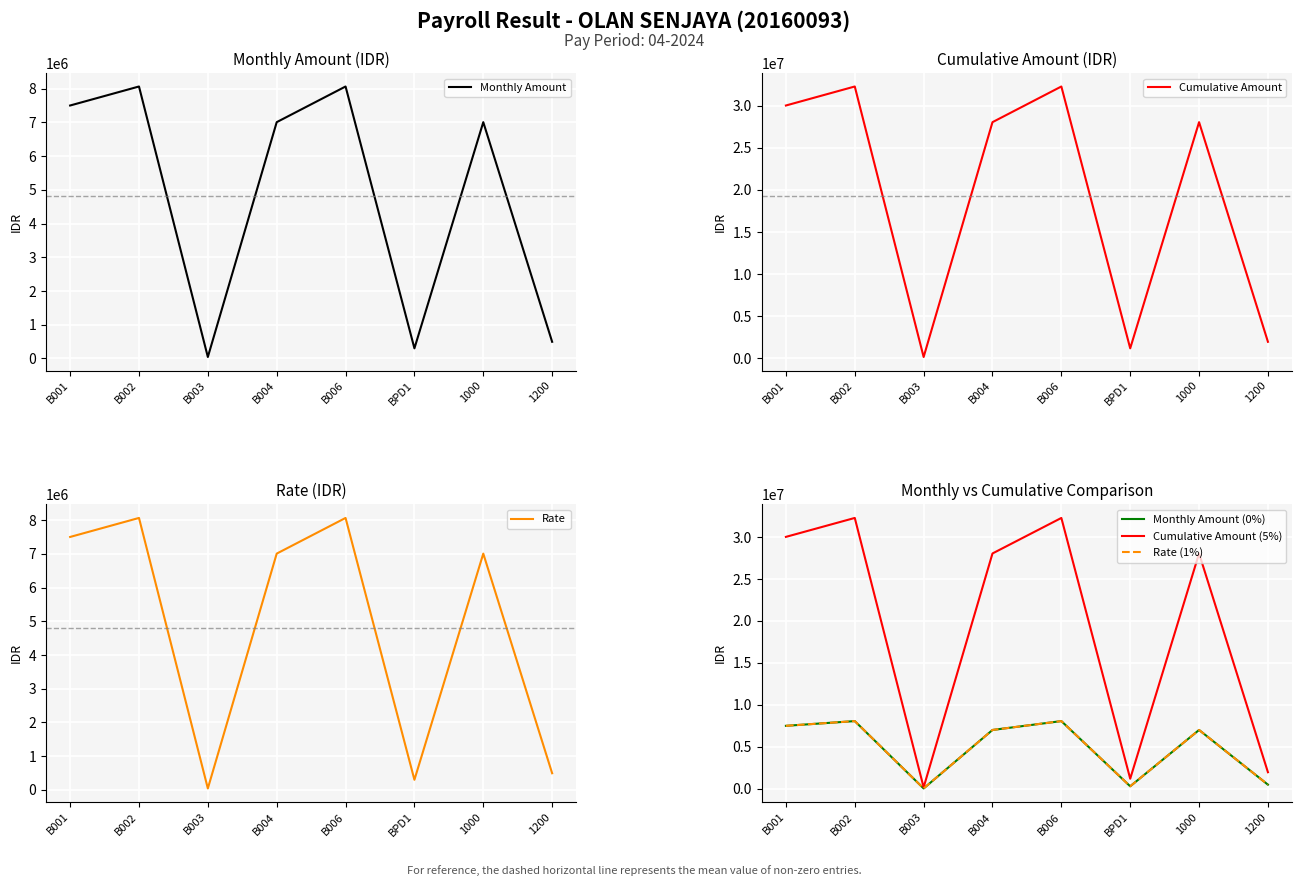

Reading left to right, extract all data points from this chart.

Monthly Amount: 7504000	8068000	43375	7010000	8068000	300160	7010000	494000
Cumulative Amount: 30016000	32272000	173500	28040000	32272000	1200640	28040000	1976000
Rate: 7504000	8068000	43375	7010000	8068000	300160	7010000	494000
Monthly Amount (0%): 7504000	8068000	43375	7010000	8068000	300160	7010000	494000
Cumulative Amount (5%): 30016000	32272000	173500	28040000	32272000	1200640	28040000	1976000
Rate (1%): 7504000	8068000	43375	7010000	8068000	300160	7010000	494000